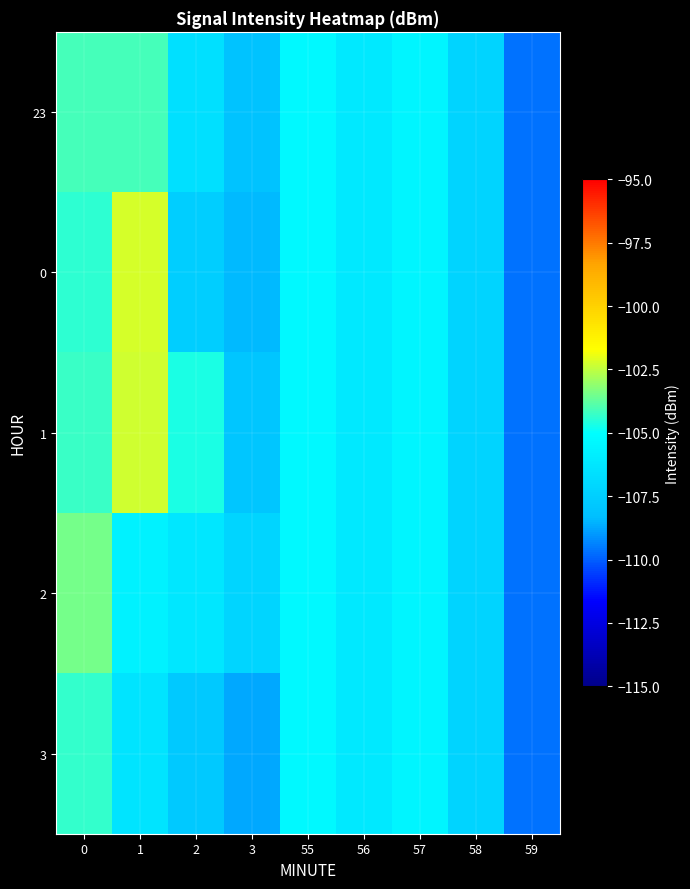

Reading left to right, what are all the values shown in this chart?

23: 0=-104.1	1=-104.1	2=-106.6	3=-108.0	55=-105.3	56=-106.2	57=-105.5	58=-107.2	59=-109.6
0: 0=-104.4	1=-102.2	2=-107.6	3=-108.4	55=-105.3	56=-106.2	57=-105.5	58=-107.2	59=-109.6
1: 0=-104.2	1=-102.3	2=-104.7	3=-108.0	55=-105.3	56=-106.2	57=-105.5	58=-107.2	59=-109.6
2: 0=-103.5	1=-105.7	2=-106.2	3=-107.1	55=-105.3	56=-106.2	57=-105.5	58=-107.2	59=-109.6
3: 0=-104.3	1=-106.3	2=-107.8	3=-108.7	55=-105.3	56=-106.2	57=-105.5	58=-107.2	59=-109.6